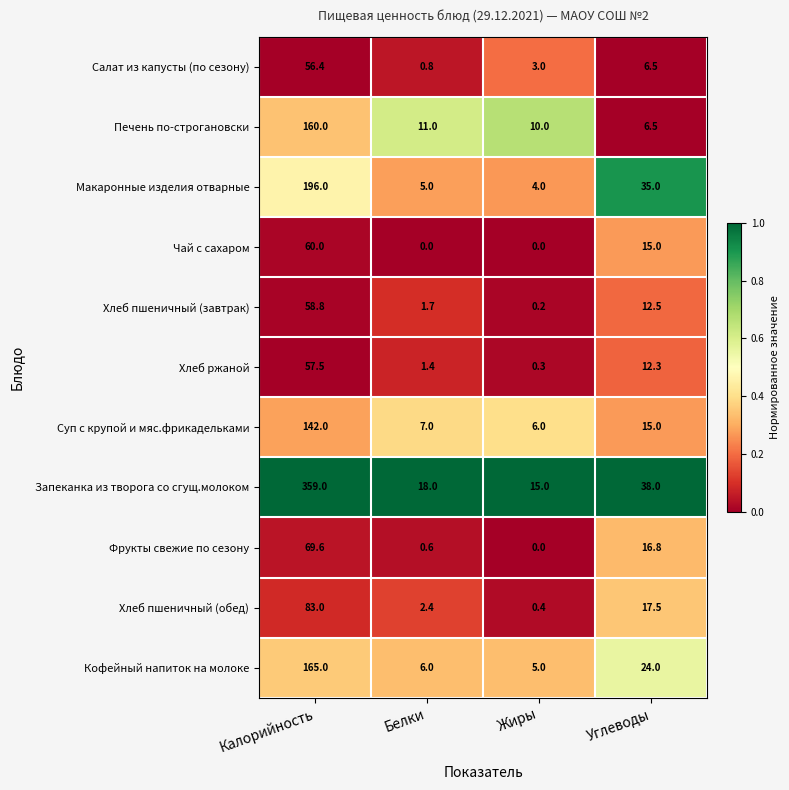

The Хлеб ржаной series shows 1.4 at Белки. True or false?

True